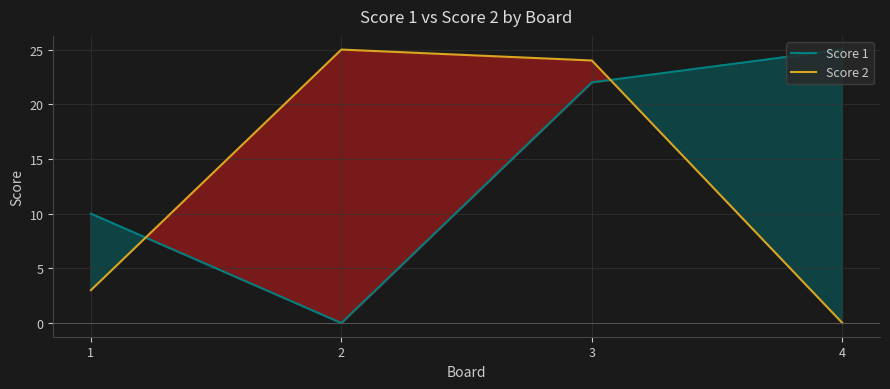

Which has a higher value, 2 or 4?

4